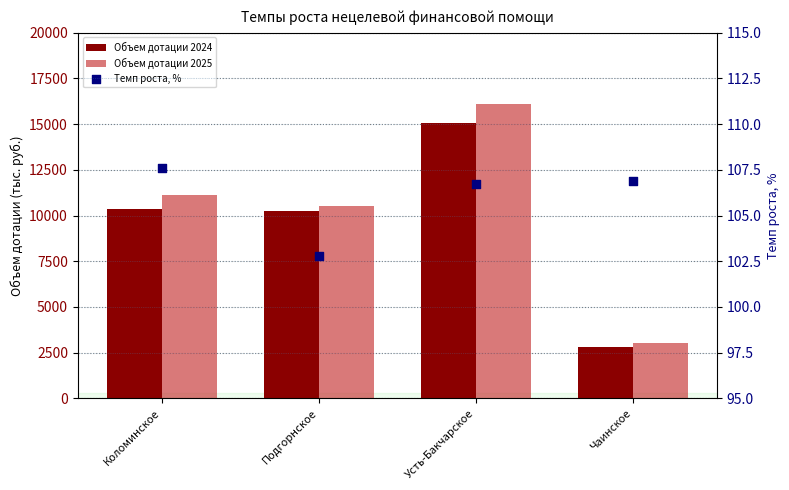

Which series reaches the minimum Y coordinate?

Темп роста, %